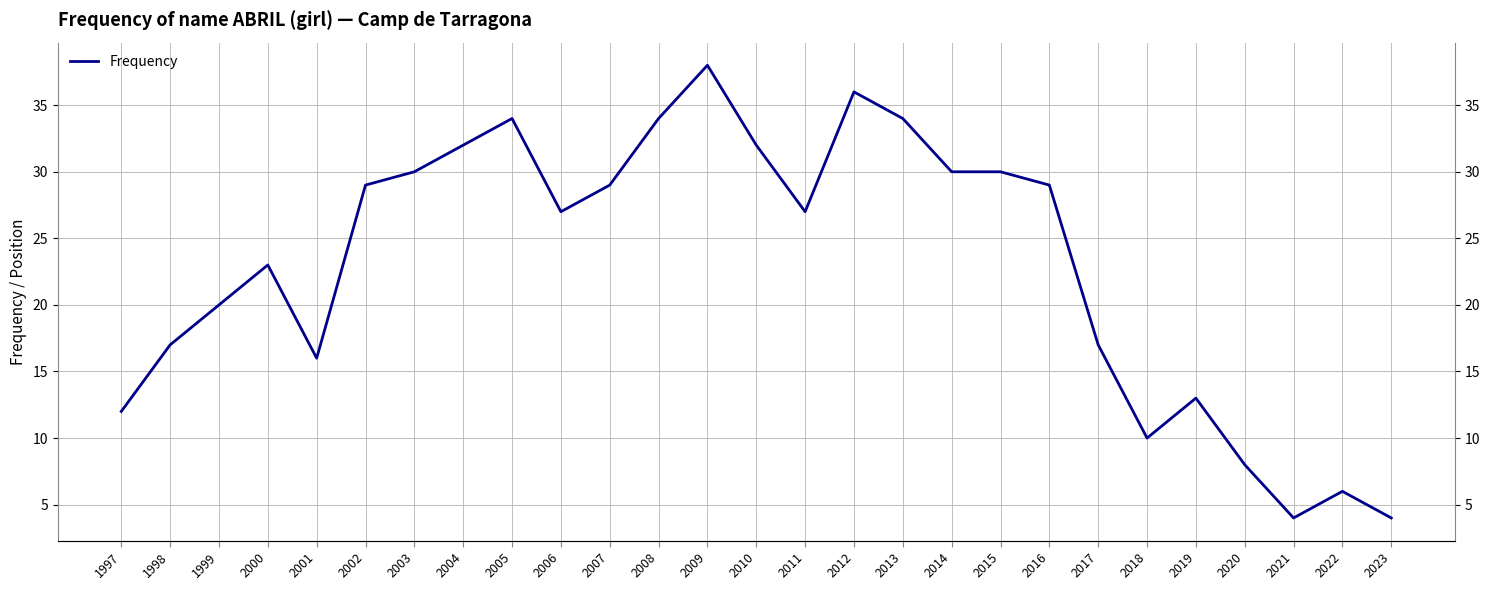

What is the greatest value displayed?

38